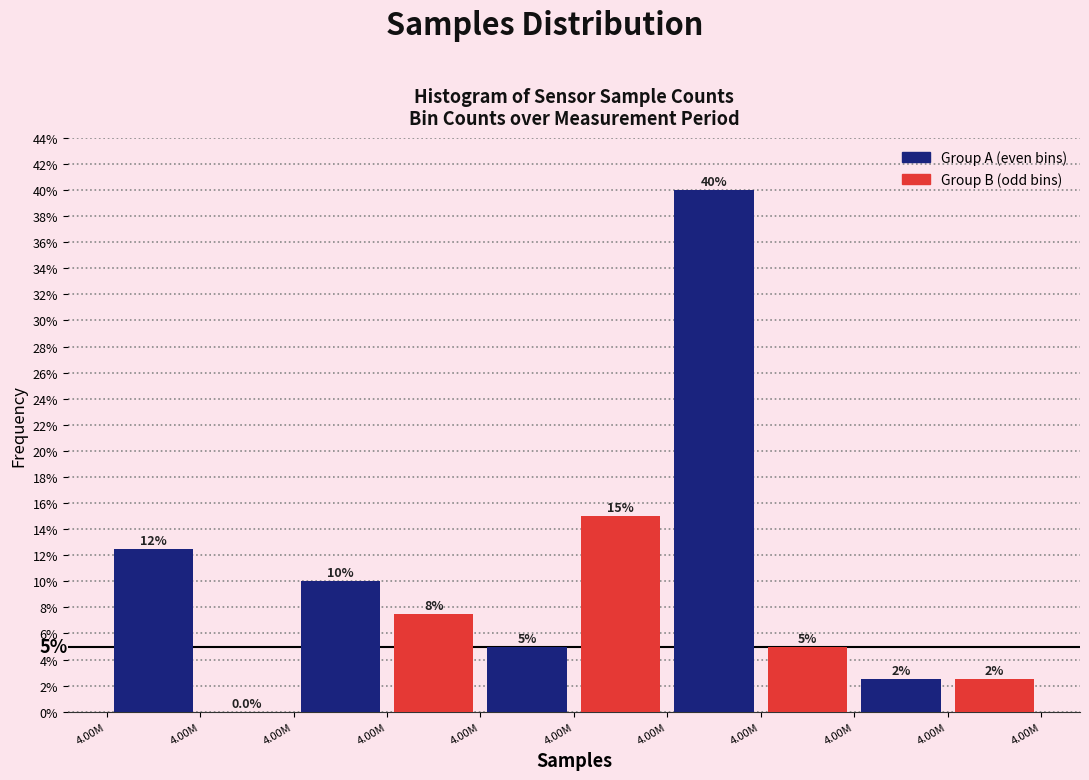

Does the chart contain stacked bars?

No